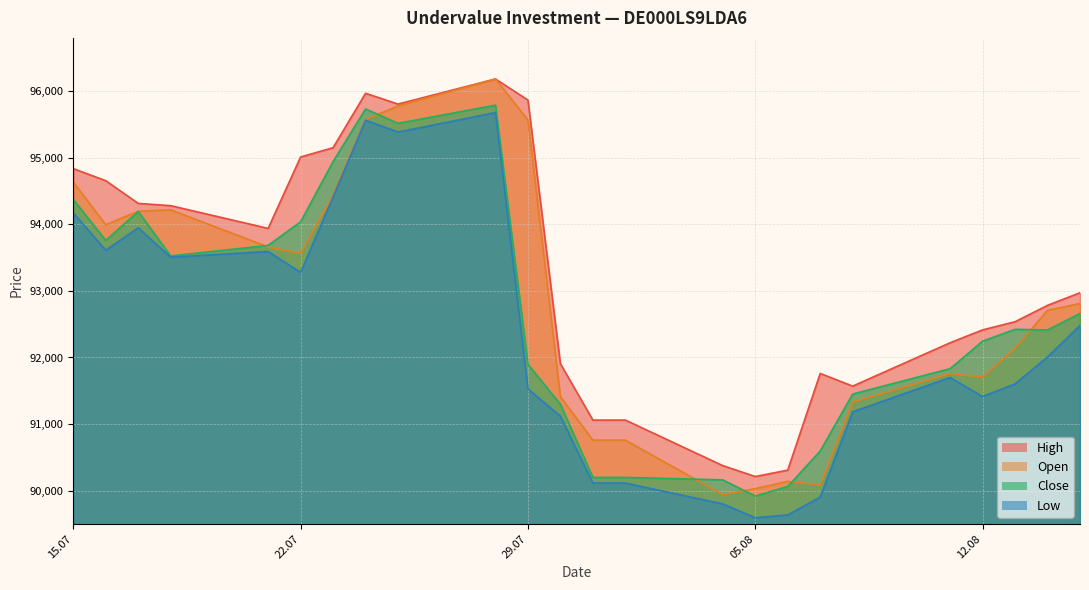

Rank the series by their average value, from highest to lowest.

High, Open, Close, Low